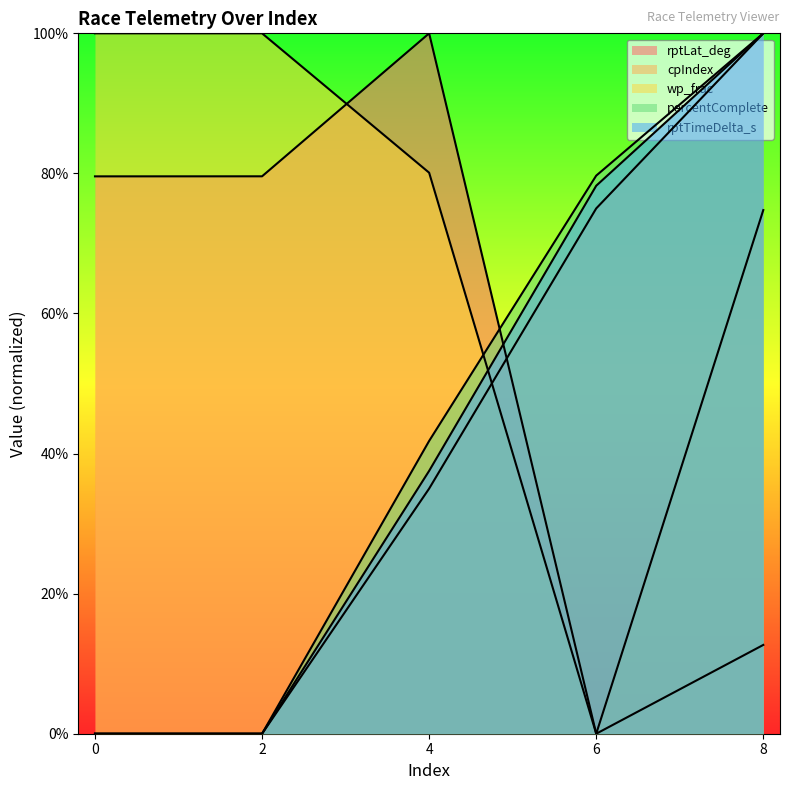

What is the value of the percentComplete point at the 4th from the left?

0.8